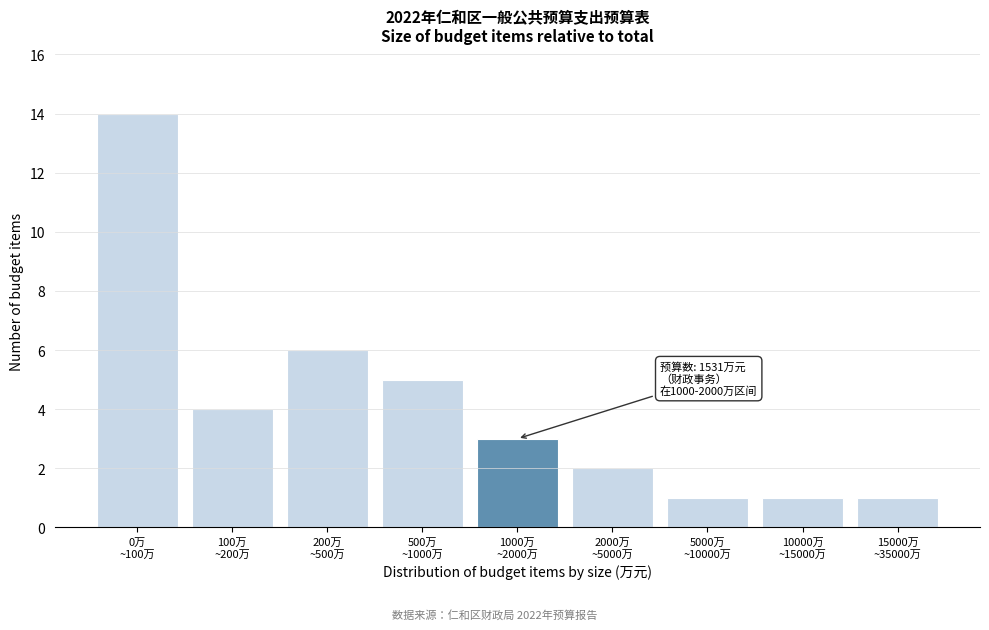

Reading right to left, transcribe all the data shown in this chart.

1	1	1	2	3	5	6	4	14